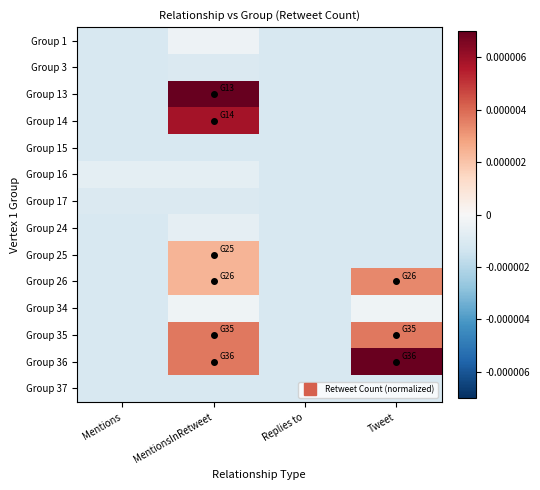

Reading right to left, list all the values displayed in this chart.

Group 1: Tweet=-0.0	Replies to=-0.0	MentionsInRetweet=-0.0	Mentions=-0.0
Group 3: Tweet=-0.0	Replies to=-0.0	MentionsInRetweet=-0.0	Mentions=-0.0
Group 13: Tweet=-0.0	Replies to=-0.0	MentionsInRetweet=0.0	Mentions=-0.0
Group 14: Tweet=-0.0	Replies to=-0.0	MentionsInRetweet=0.0	Mentions=-0.0
Group 15: Tweet=-0.0	Replies to=-0.0	MentionsInRetweet=-0.0	Mentions=-0.0
Group 16: Tweet=-0.0	Replies to=-0.0	MentionsInRetweet=-0.0	Mentions=-0.0
Group 17: Tweet=-0.0	Replies to=-0.0	MentionsInRetweet=-0.0	Mentions=-0.0
Group 24: Tweet=-0.0	Replies to=-0.0	MentionsInRetweet=-0.0	Mentions=-0.0
Group 25: Tweet=-0.0	Replies to=-0.0	MentionsInRetweet=0.0	Mentions=-0.0
Group 26: Tweet=0.0	Replies to=-0.0	MentionsInRetweet=0.0	Mentions=-0.0
Group 34: Tweet=-0.0	Replies to=-0.0	MentionsInRetweet=-0.0	Mentions=-0.0
Group 35: Tweet=0.0	Replies to=-0.0	MentionsInRetweet=0.0	Mentions=-0.0
Group 36: Tweet=0.0	Replies to=-0.0	MentionsInRetweet=0.0	Mentions=-0.0
Group 37: Tweet=-0.0	Replies to=-0.0	MentionsInRetweet=-0.0	Mentions=-0.0